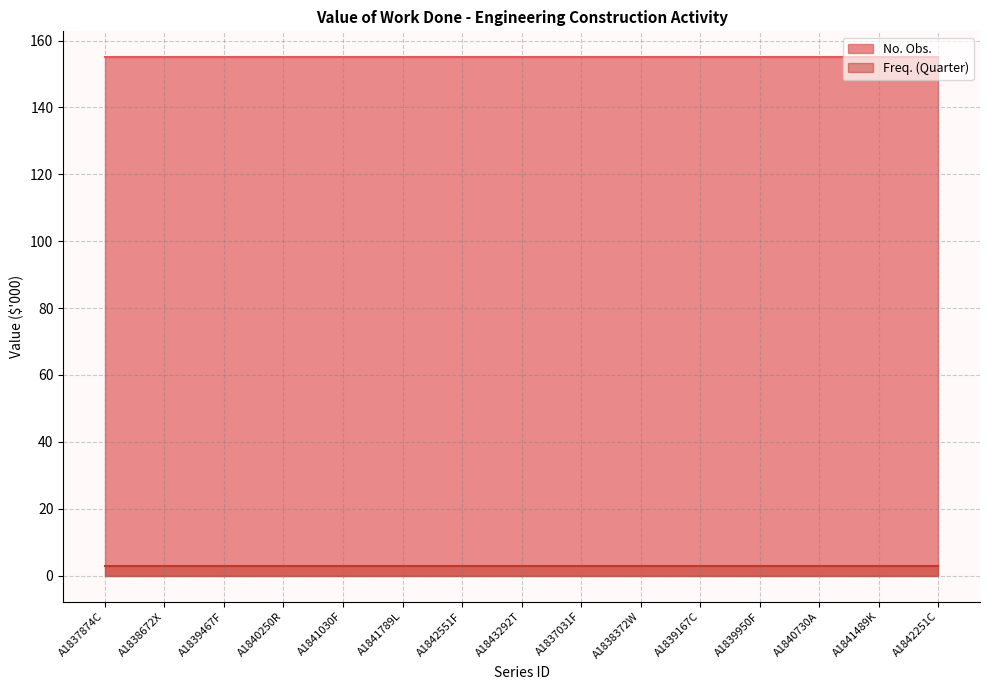

What is the value of the Freq. (Quarter) point at the 10th from the left?

3